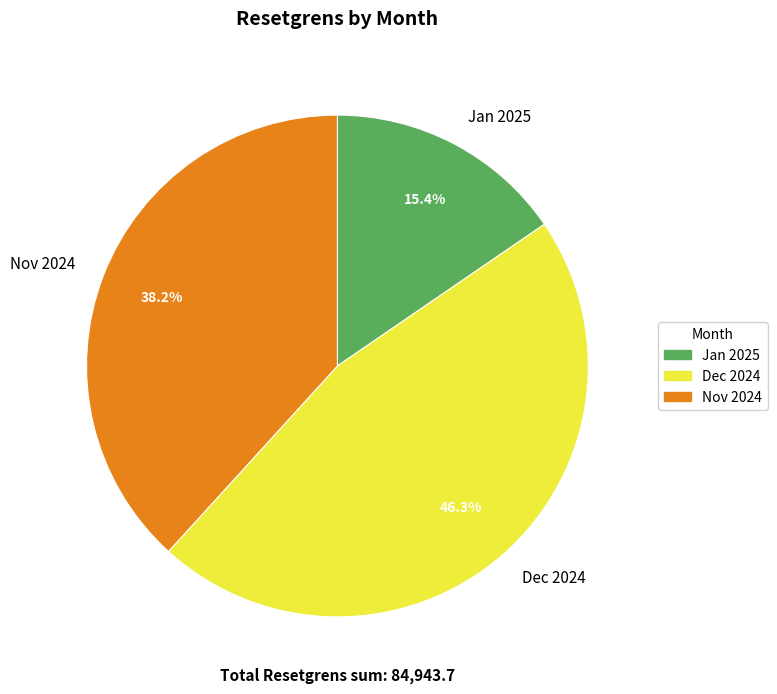

What is the smallest slice in the pie chart?

Jan 2025